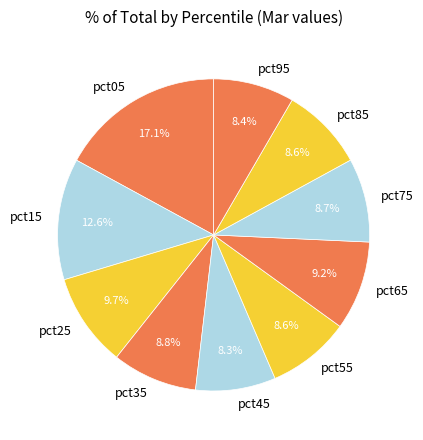

What percentage do pct45 and pct75 together represent?

17.0%